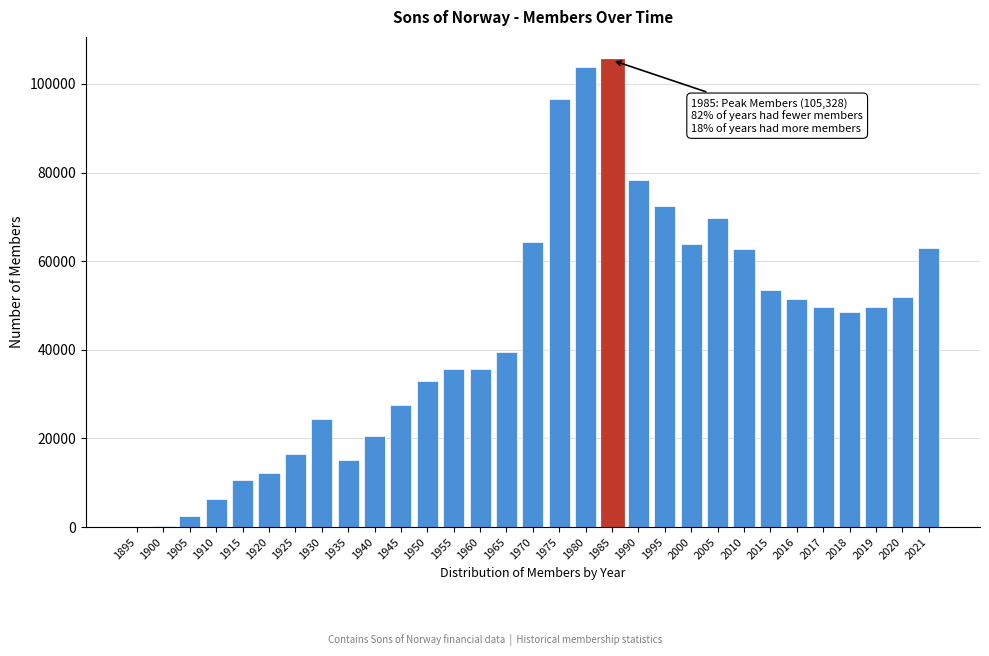

What is the change in value from 1905 to 2018?

+46057